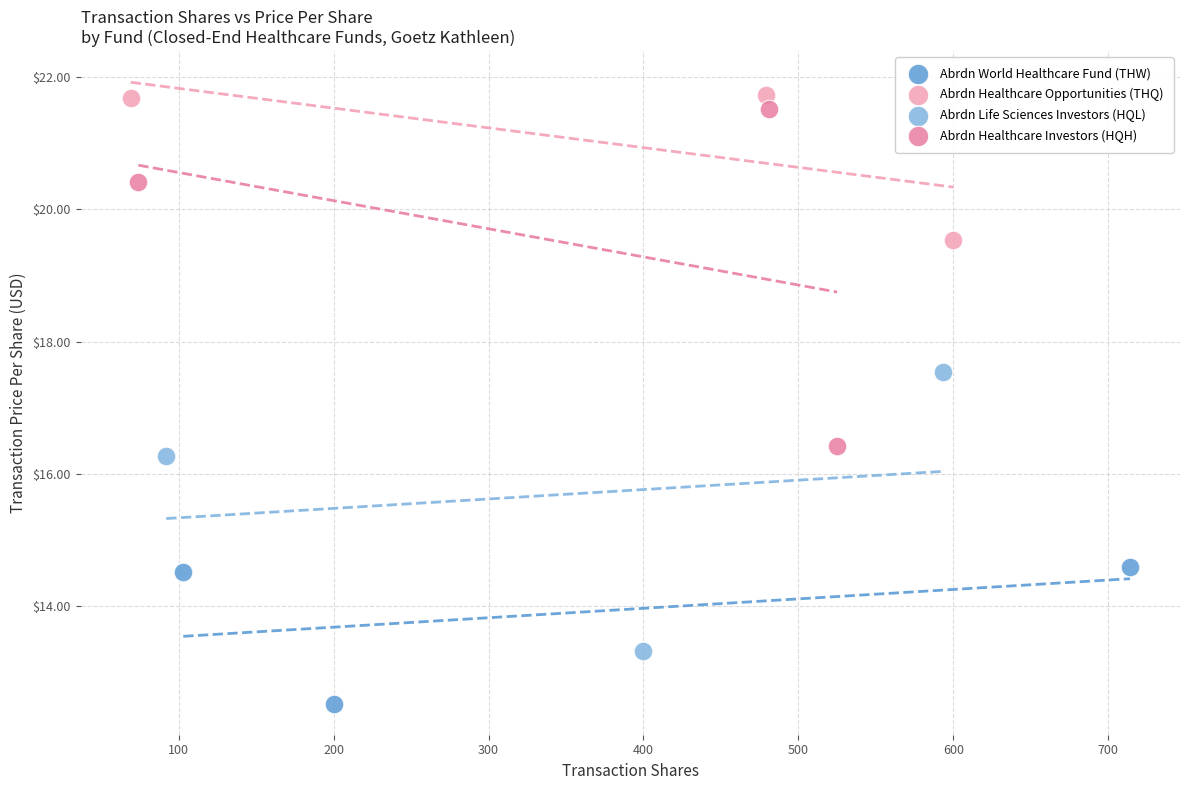

Which series has the widest spread of Y values?

Abrdn Healthcare Investors (HQH)